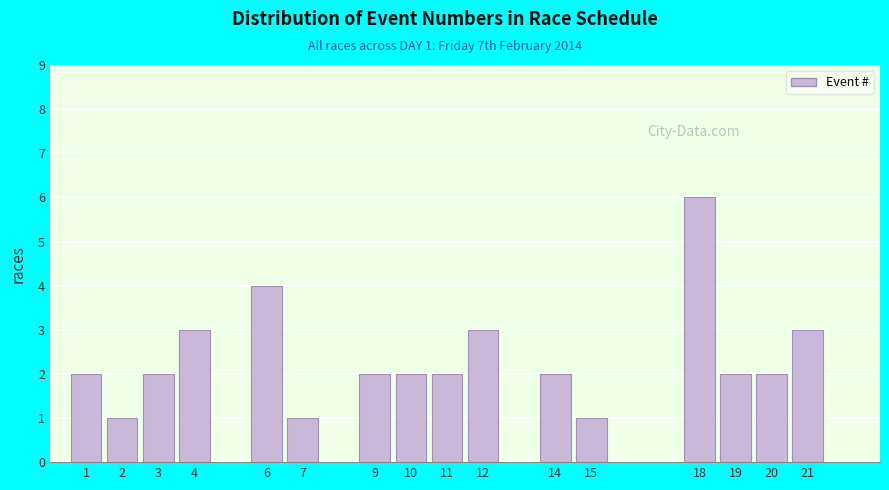

Reading left to right, what are all the values shown in this chart?

1=2	2=1	3=2	4=3	6=4	7=1	9=2	10=2	11=2	12=3	14=2	15=1	18=6	19=2	20=2	21=3